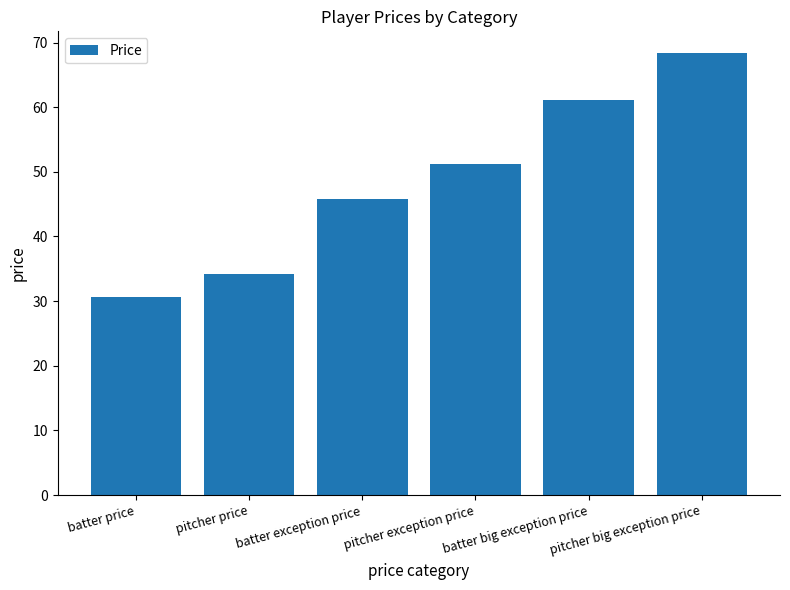

Is it true that the value at batter price is 13.3?

False